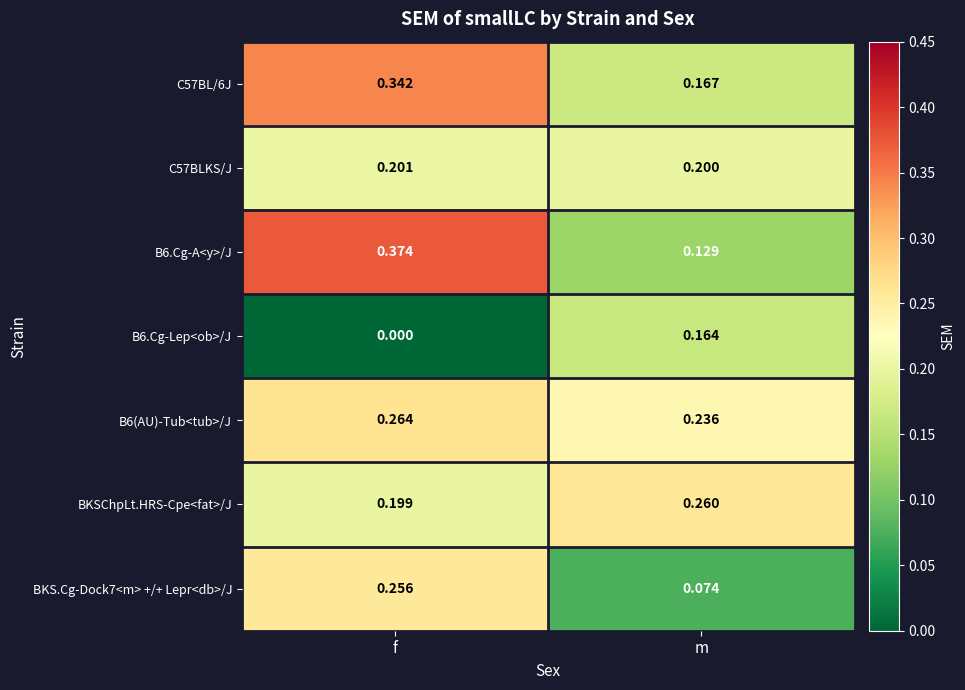

At which category is the sum across all series the highest?

f